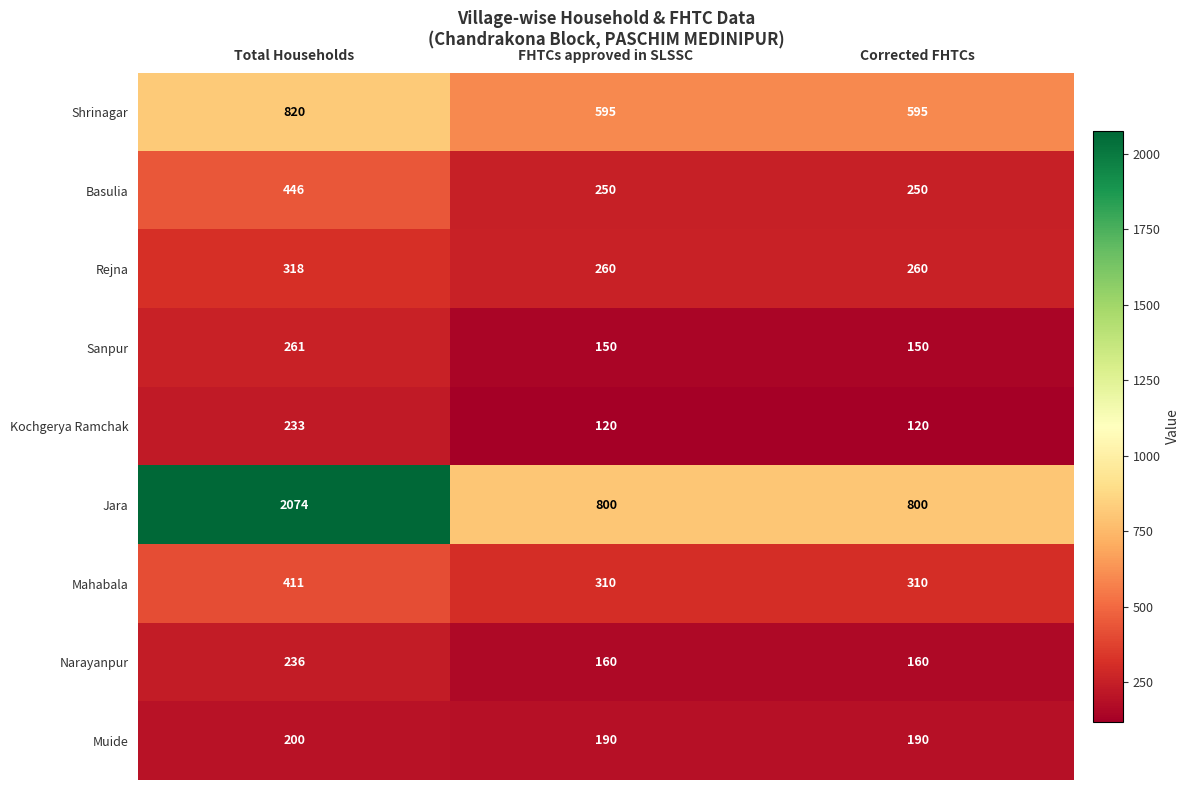

Reading left to right, list all the values displayed in this chart.

Shrinagar: 820	595	595
Basulia: 446	250	250
Rejna: 318	260	260
Sanpur: 261	150	150
Kochgerya Ramchak: 233	120	120
Jara: 2074	800	800
Mahabala: 411	310	310
Narayanpur: 236	160	160
Muide: 200	190	190